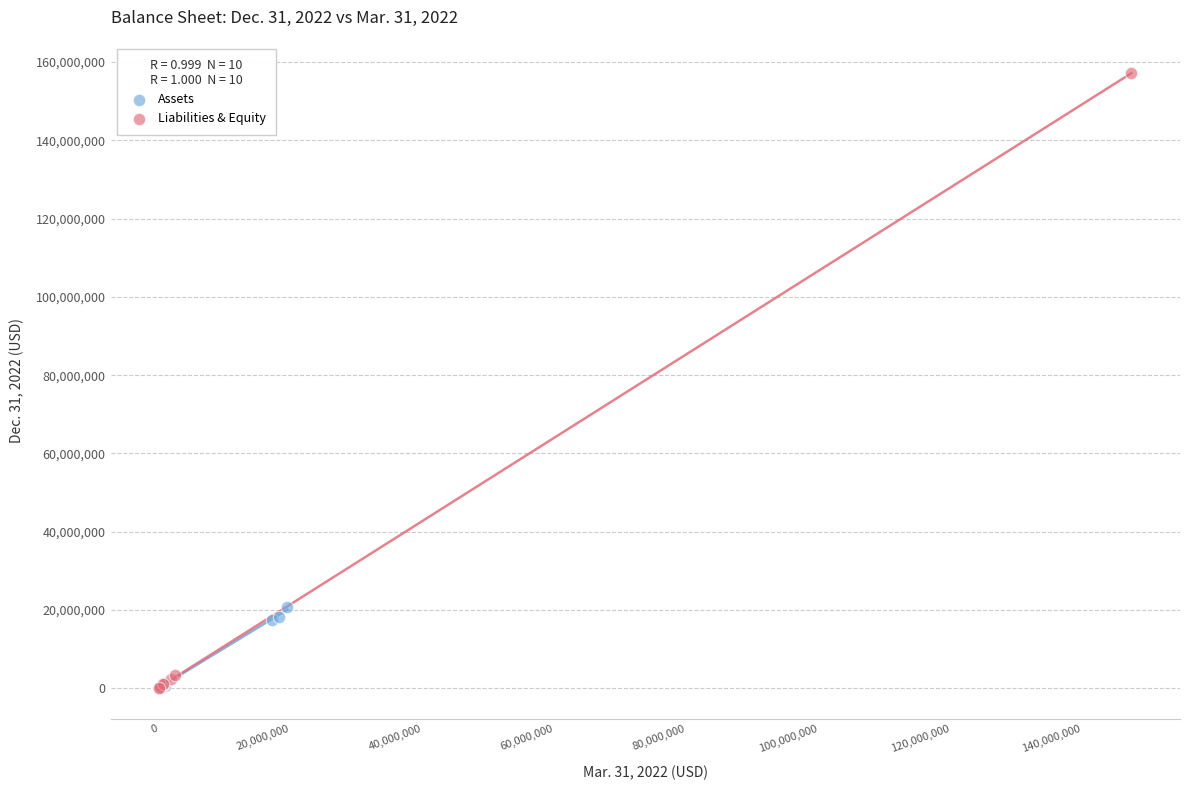

Which series has the widest spread of Y values?

Liabilities & Equity